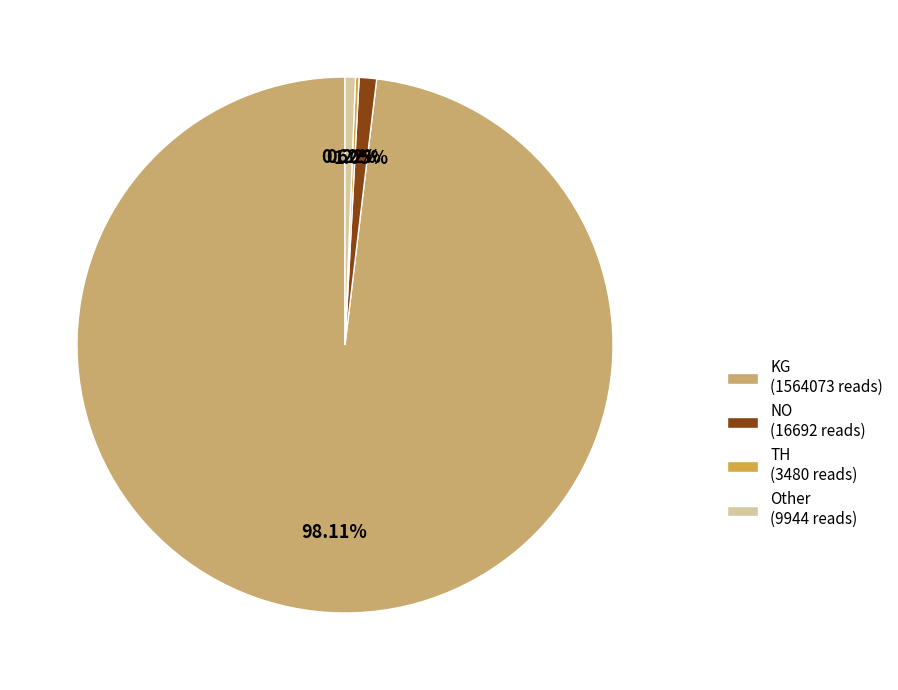

Approximately how many times larger is the value at Other (9944 reads) compared to NO (16692 reads)?

0.6